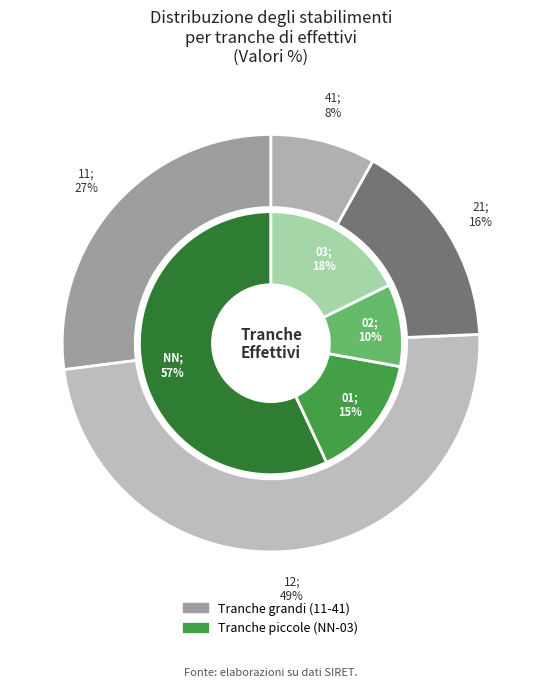

Count the number of slices in the pie.

8